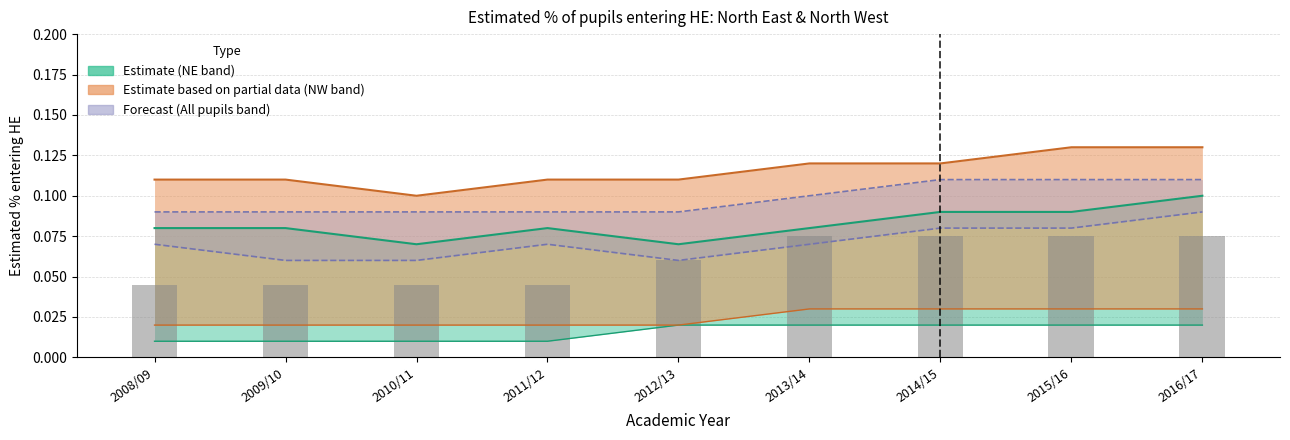

Which has a higher value, 2008/09 or 2015/16?

2015/16